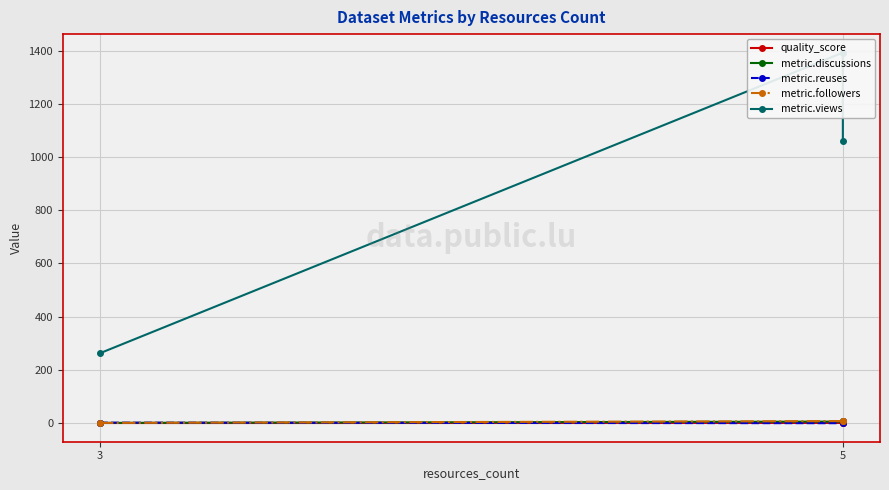

Is the value of metric.reuses at 5 greater than the value of metric.views at 5?

No